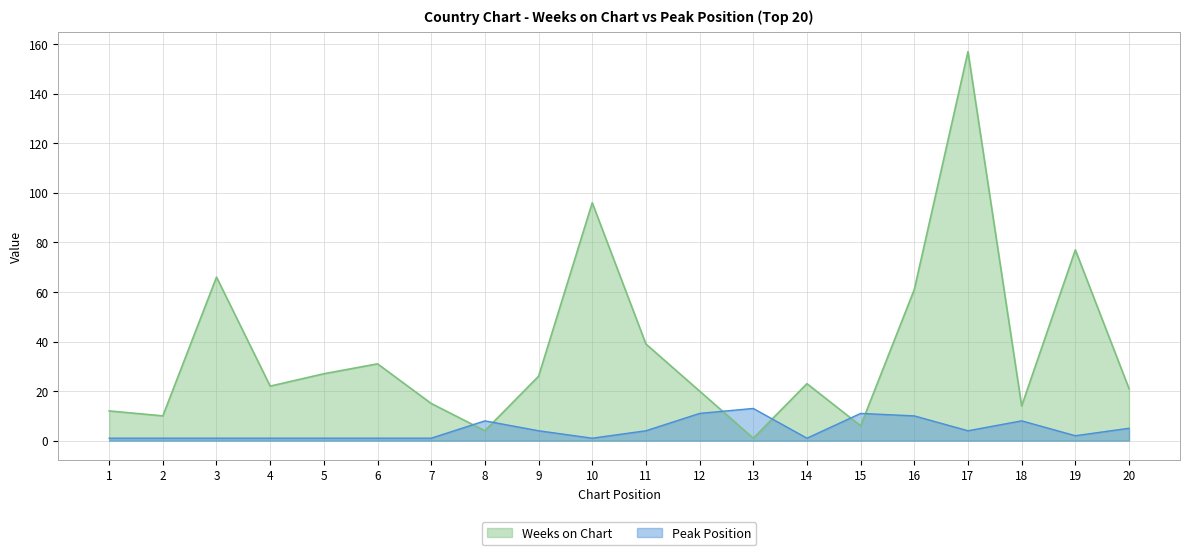

At which label does Peak Position reach its peak?

13